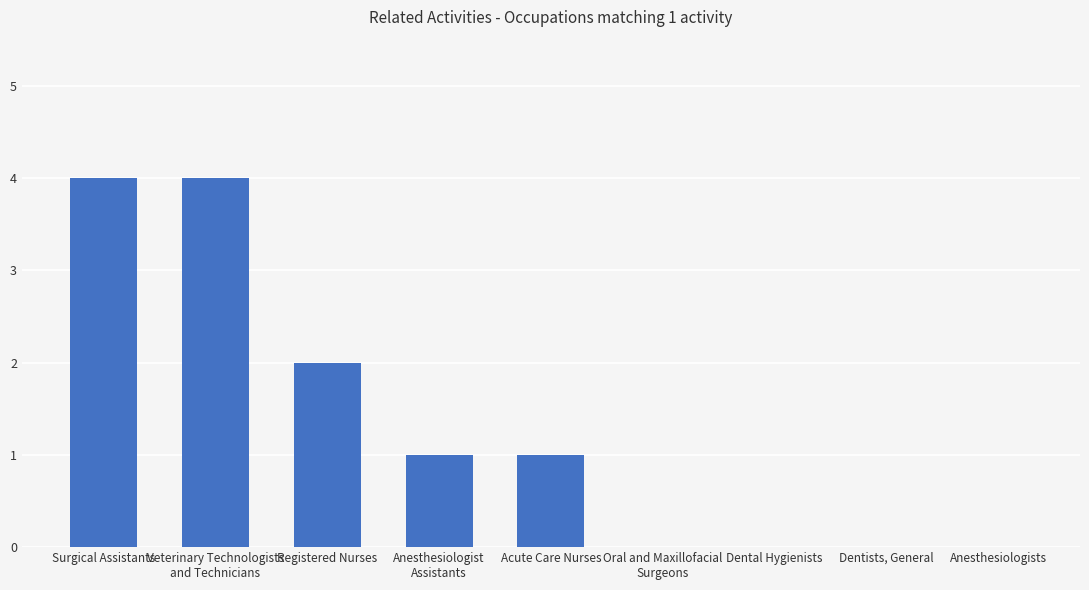

What is the sum of all values?

12